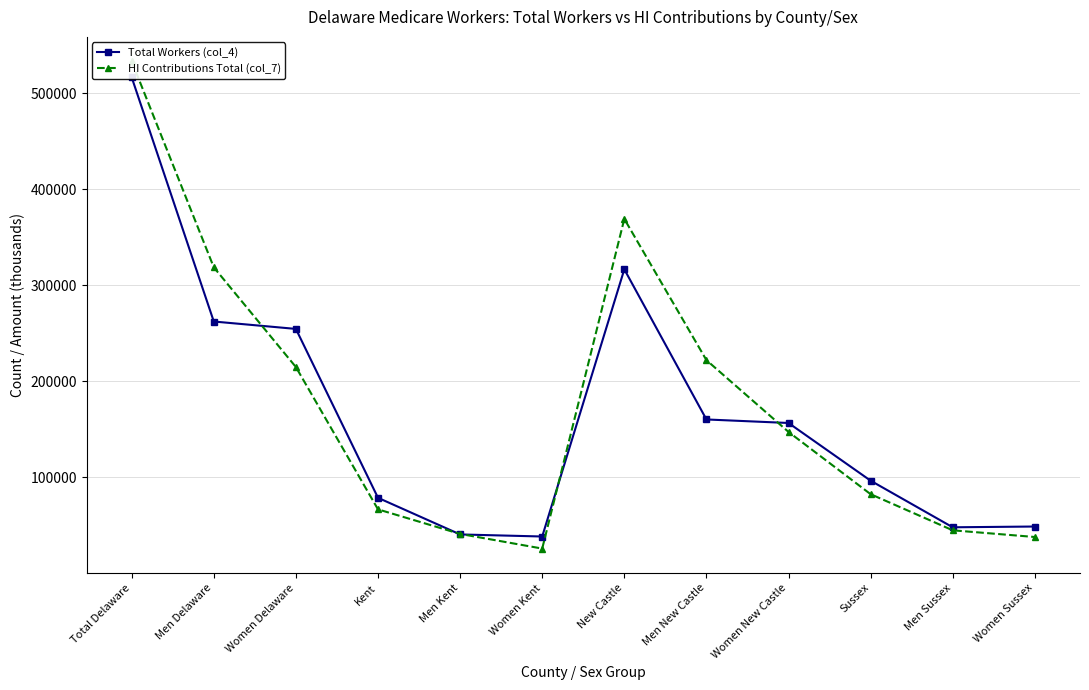

Count the number of categories in the chart.

12